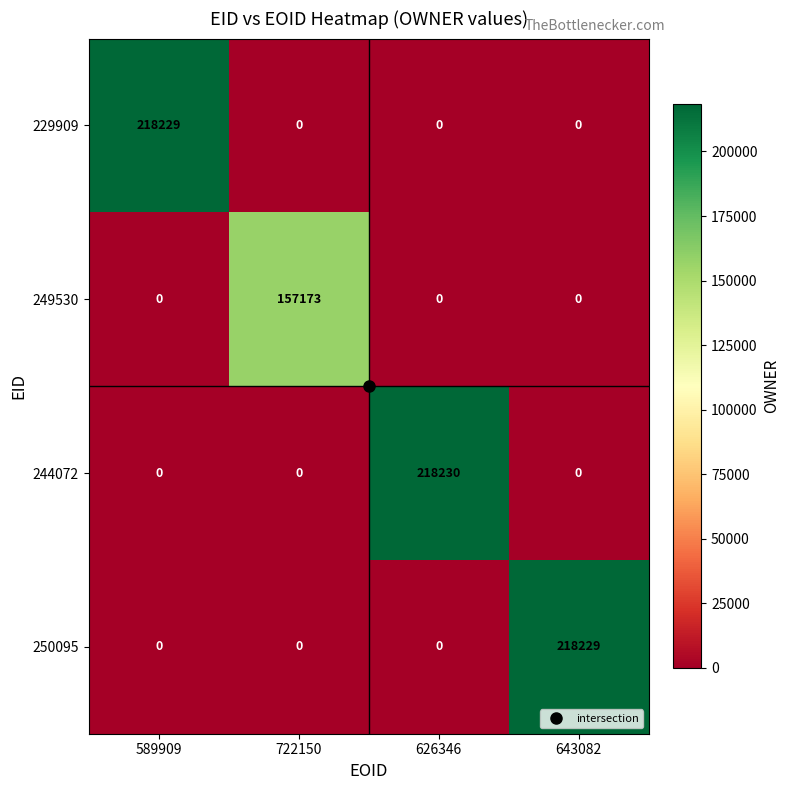

What is the spread (max minus min) of values at 643082?

218229